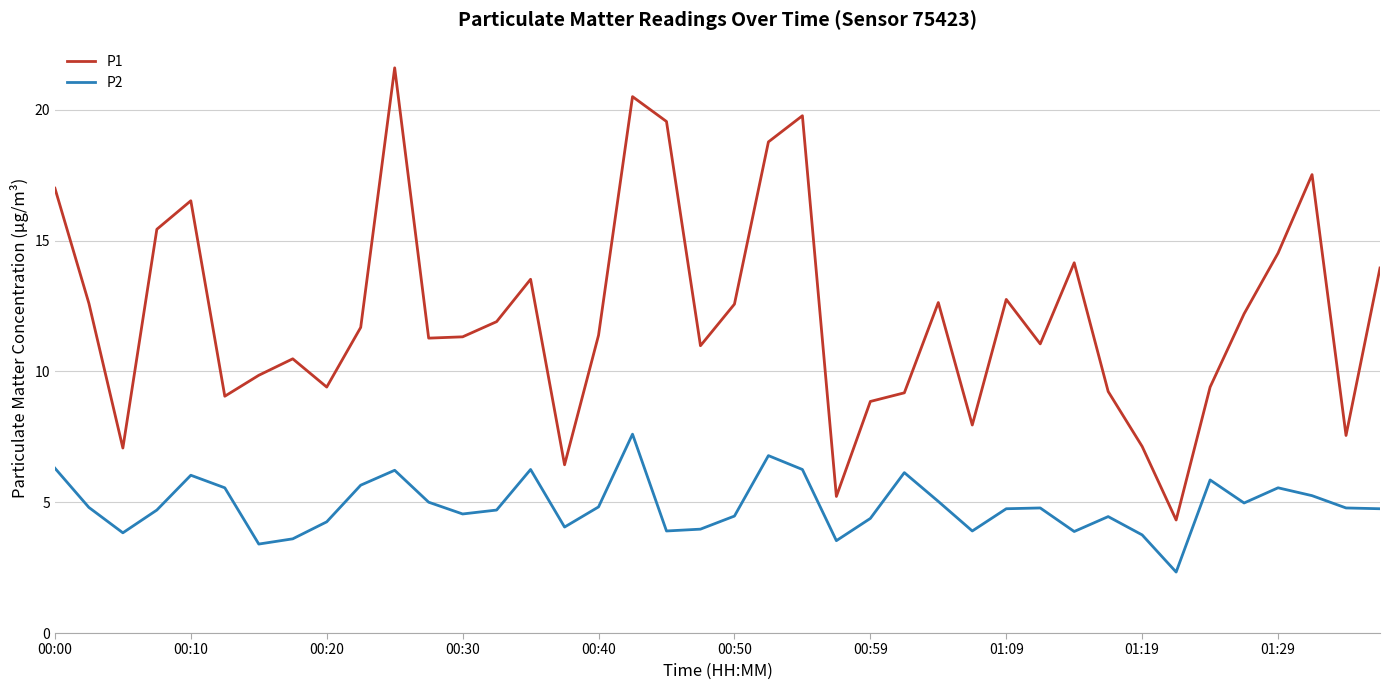

What is the difference between the second highest and minimum values in the P1 series?

16.2